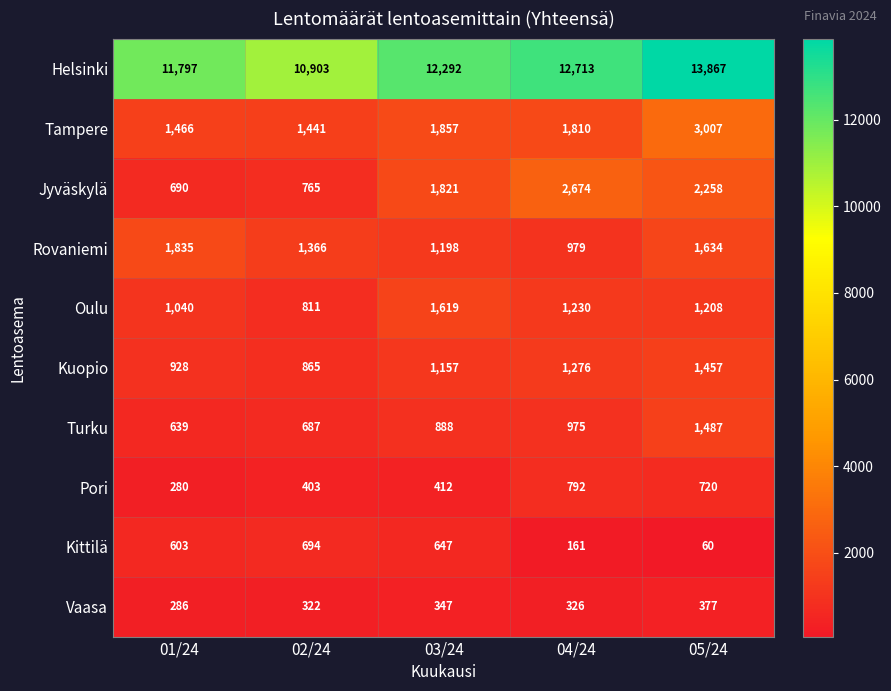

Is it true that Kuopio equals 1276 at 04/24?

True